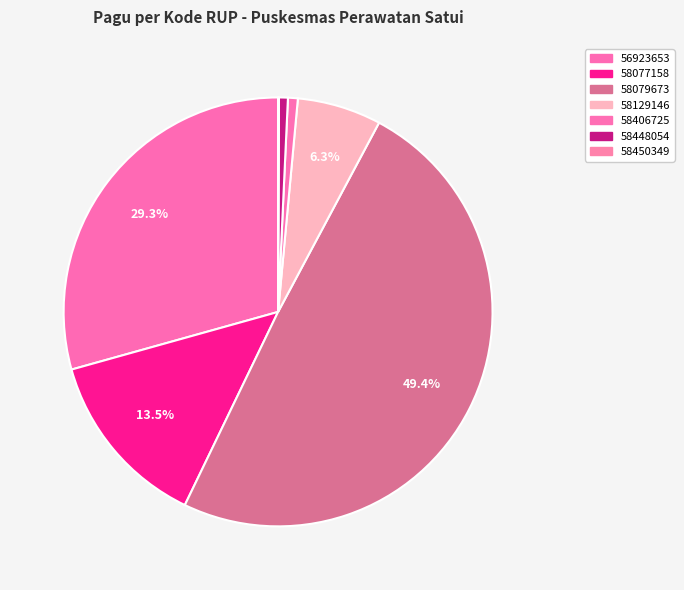

How many slices are in this pie chart?

7